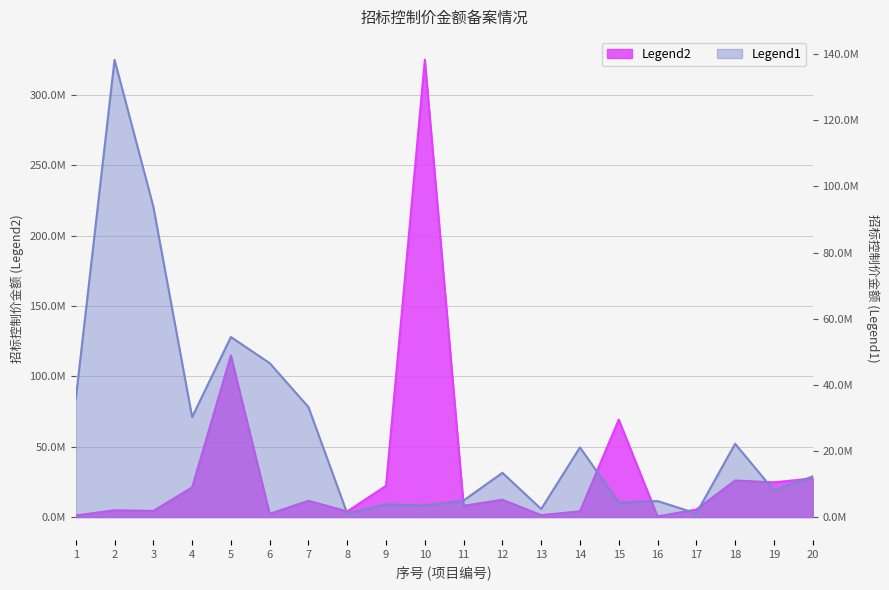

At which label is Legend1 closest to 69679218?

5